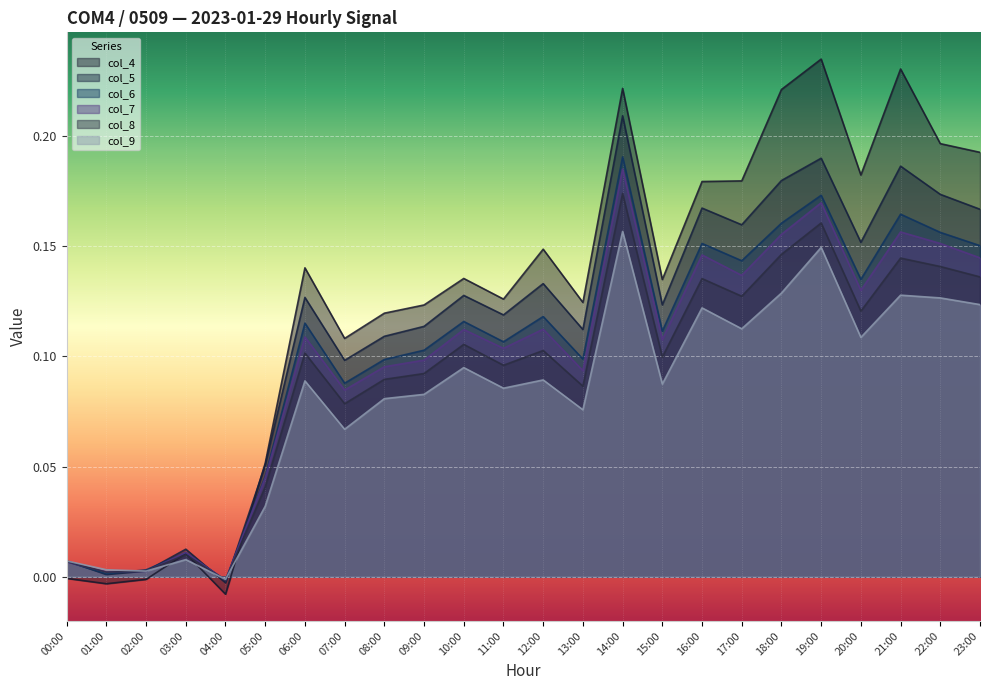

Is it true that col_8 equals 0.1 at 17:00?

True